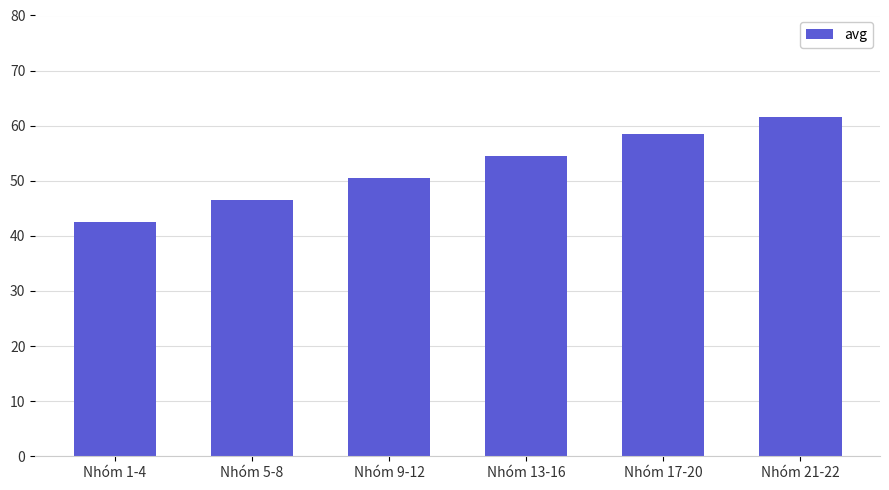

Reading right to left, list all the values displayed in this chart.

61.5	58.5	54.5	50.5	46.5	42.5